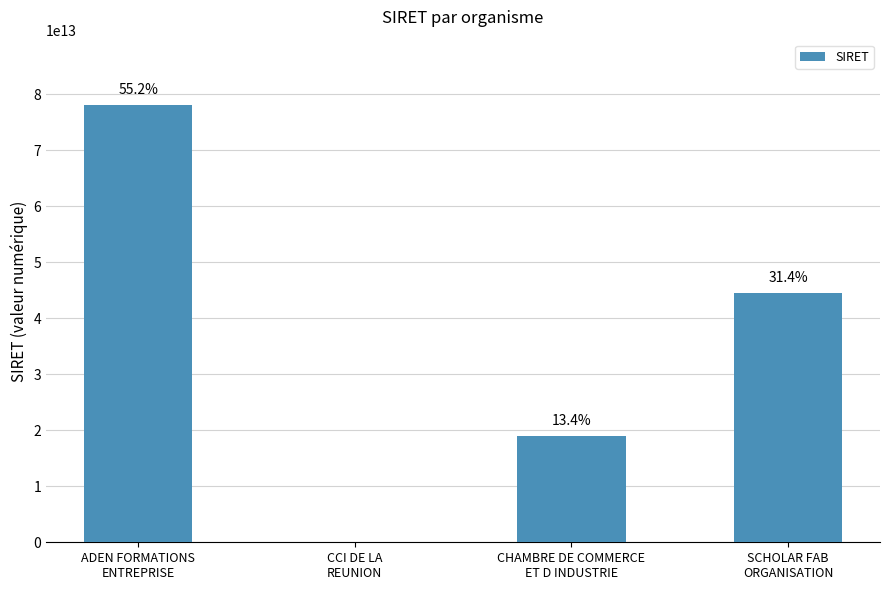

Are the bars horizontal?

No